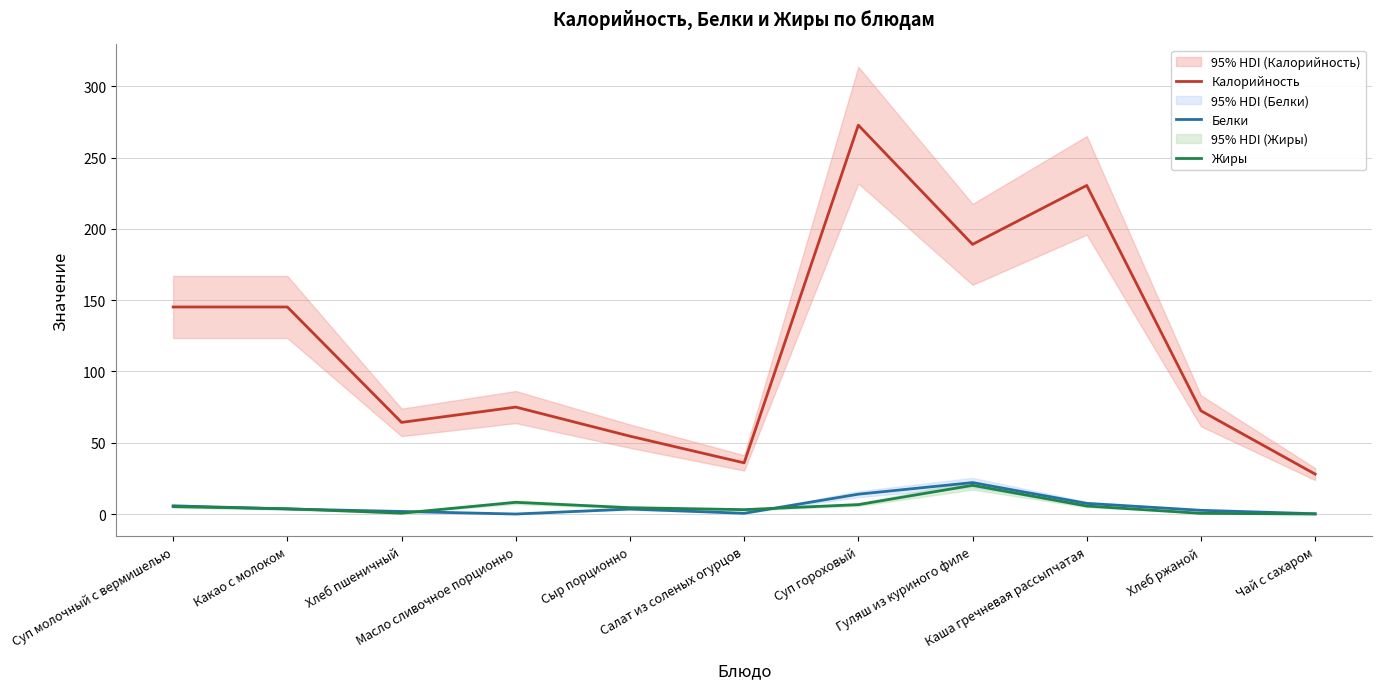

What is the label of the 10th point from the right?

Какао с молоком